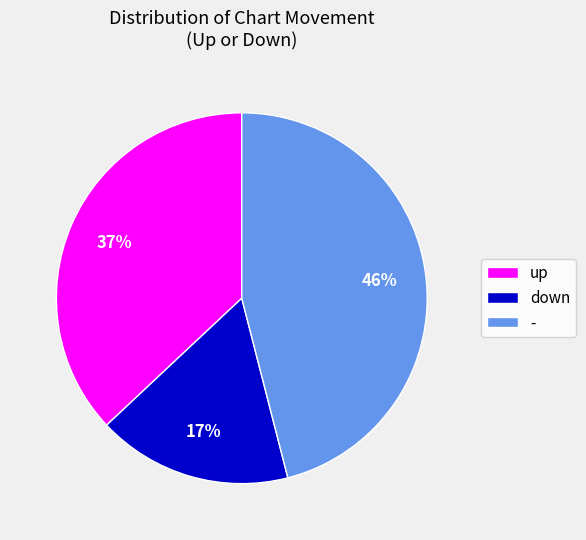

Rank the categories by value from highest to lowest.

-, up, down